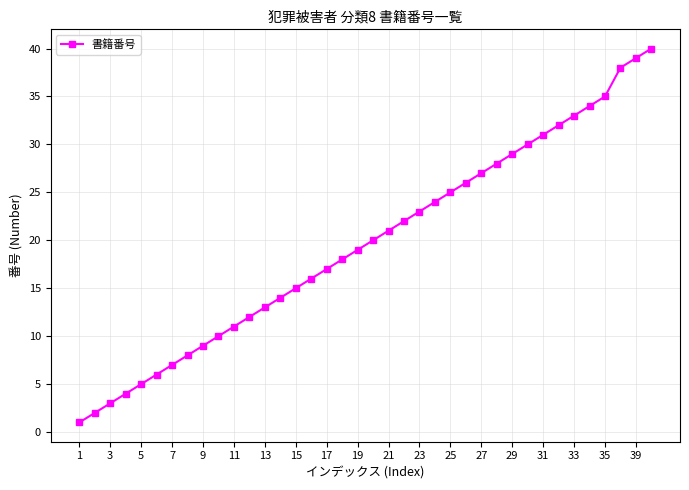

What is the maximum value shown in the chart?

40